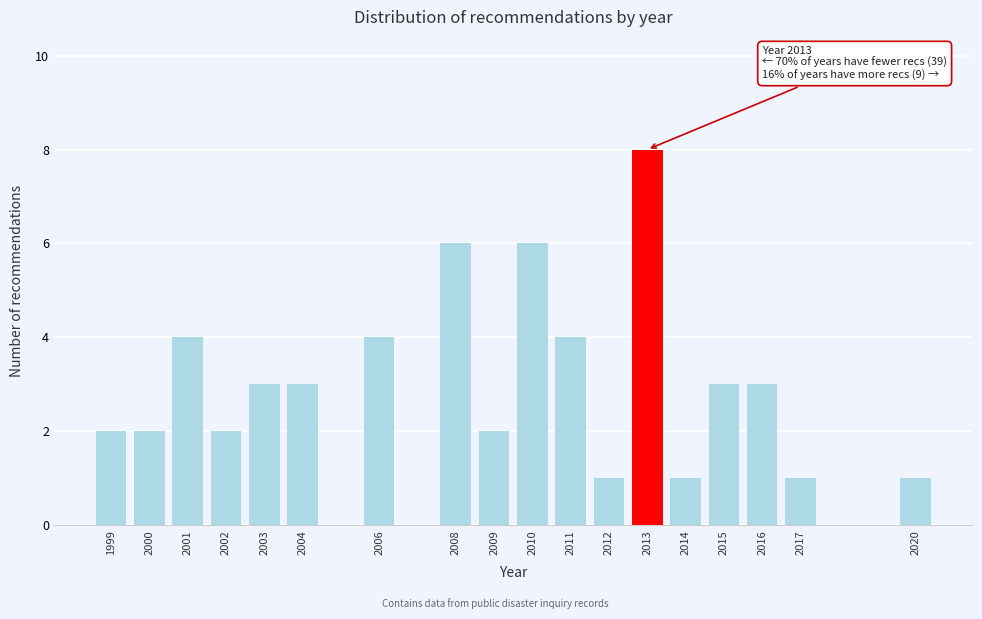

Reading left to right, transcribe all the data shown in this chart.

2	2	4	2	3	3	4	6	2	6	4	1	8	1	3	3	1	1